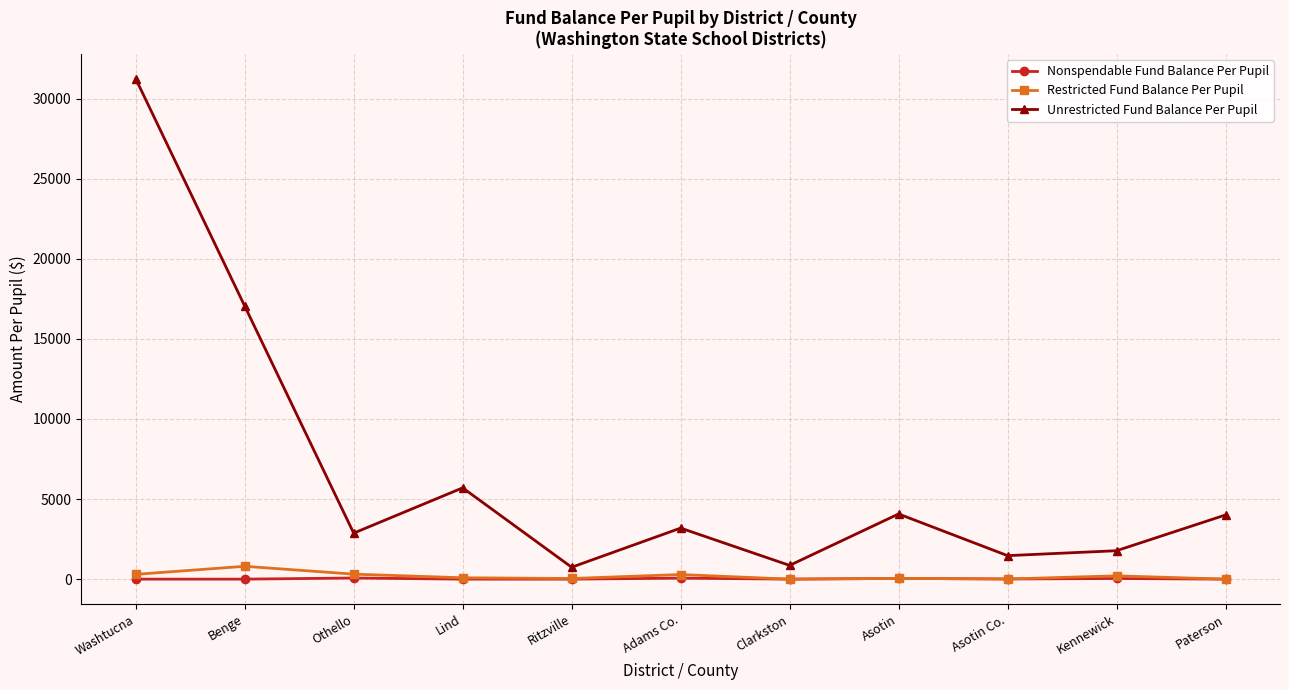

At which category does Restricted Fund Balance Per Pupil reach its first local peak?

Benge